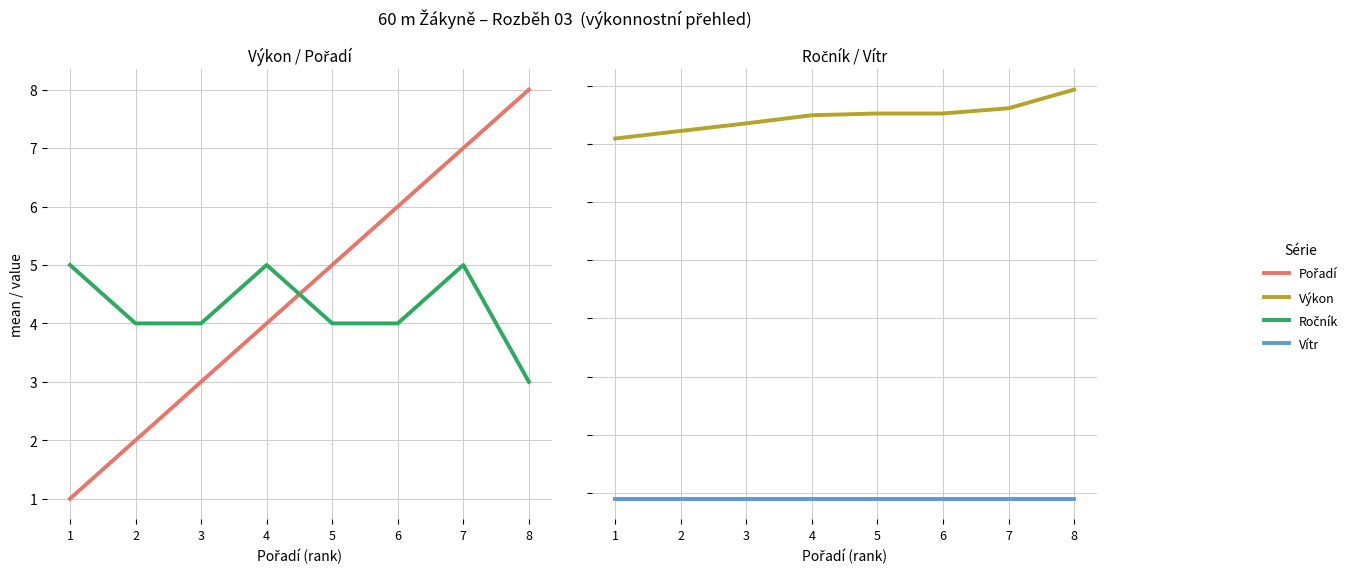

True or false: Pořadí has more than 2 points higher than both neighbors.

False